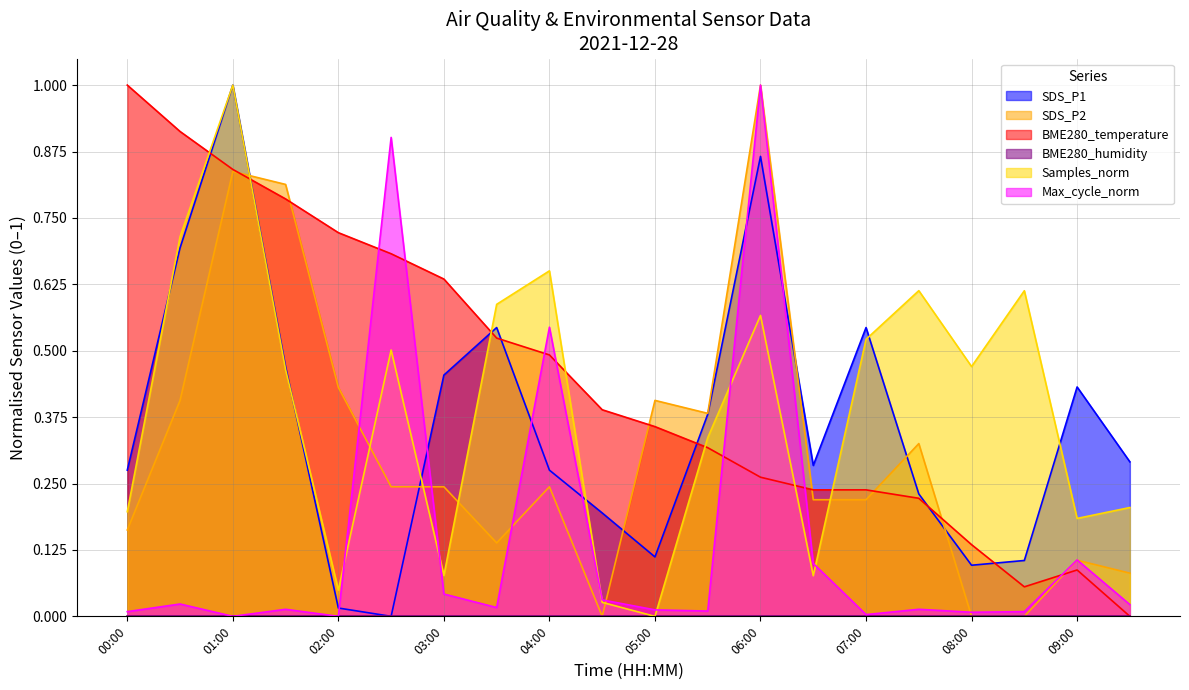

How many data points does each series have?

20